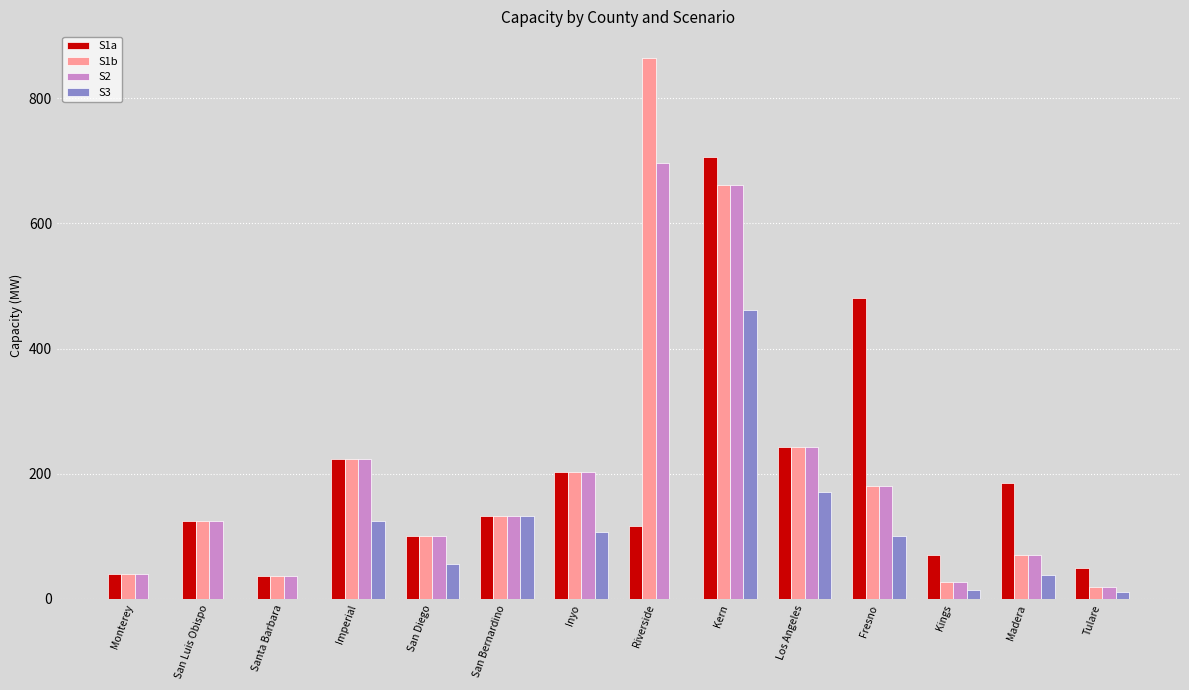

Which series has the widest spread of values?

S1b